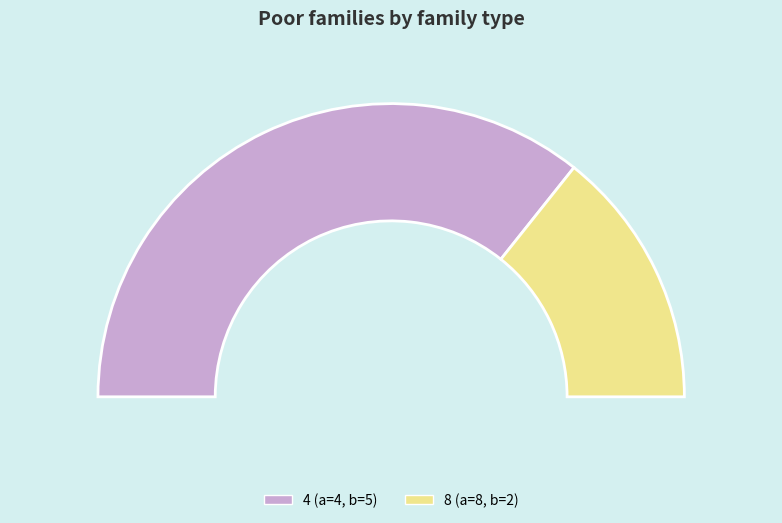

Does any single category account for the majority?

Yes